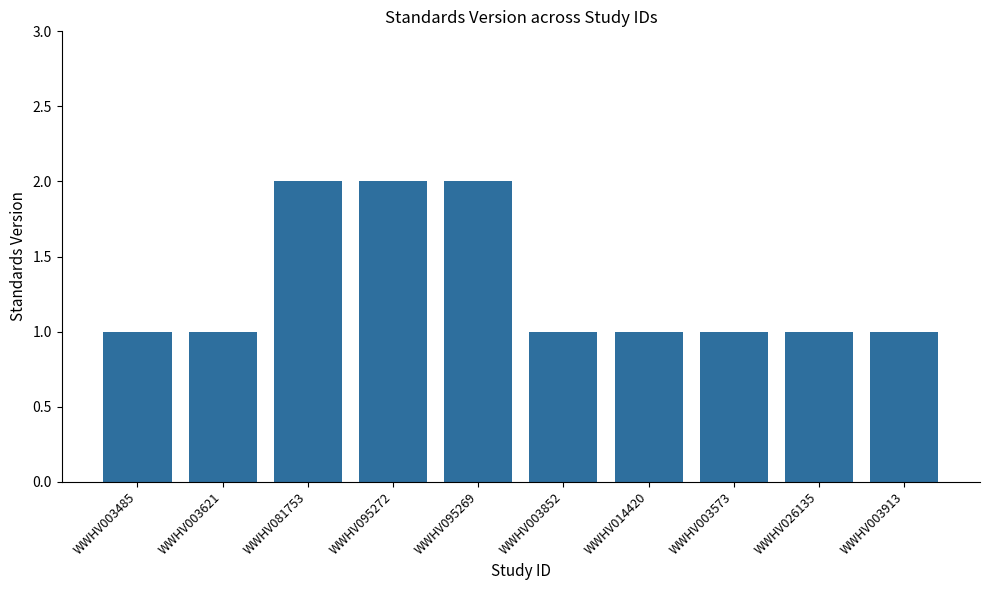

What is the greatest value displayed?

2